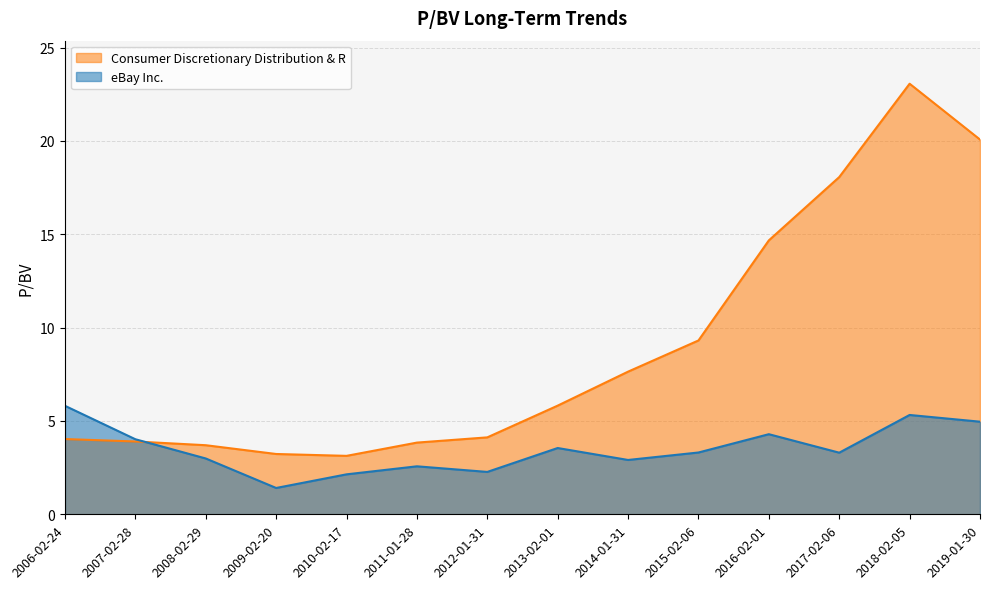

Is the value of eBay Inc. at 2017-02-06 greater than the value of Consumer Discretionary Distribution & R at 2008-02-29?

No